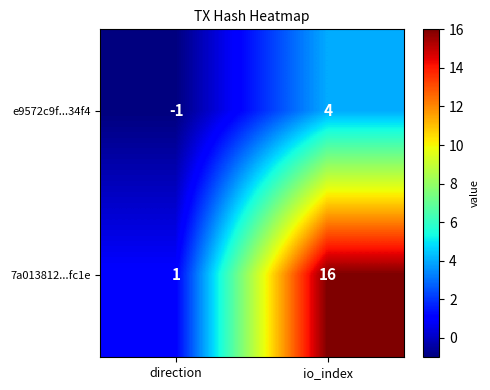

Which series changed the most between direction and io_index?

7a013812...fc1e